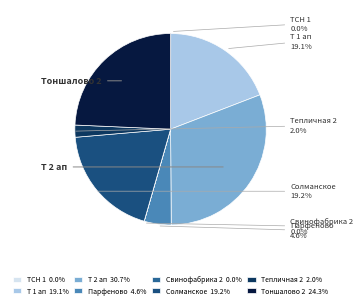

Is there any slice that represents more than half of the pie?

No